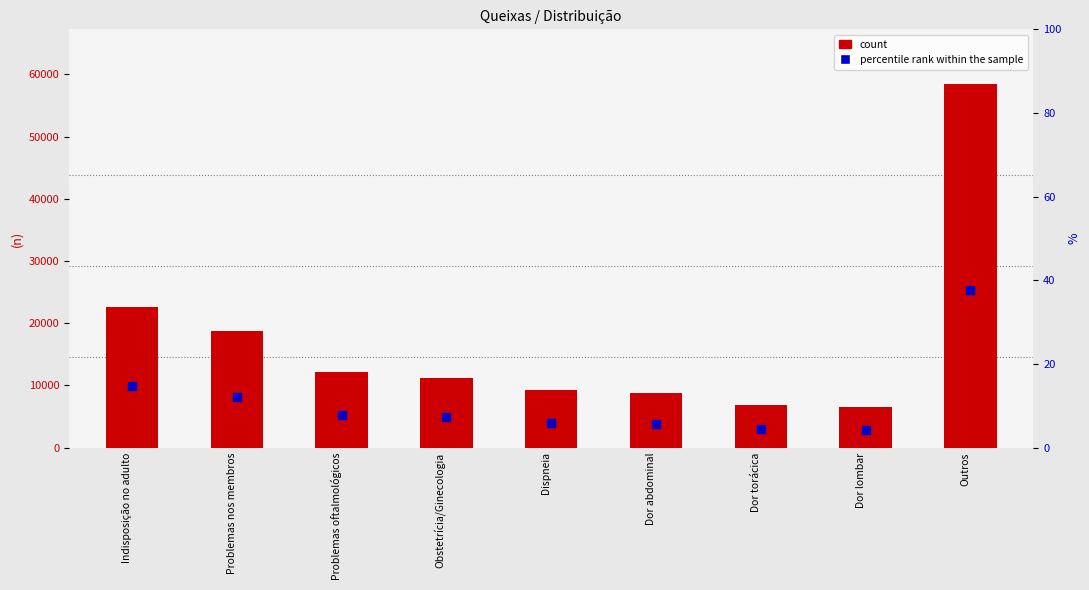

What is the difference between the maximum and minimum values in the percentile rank within the sample series?

33.6